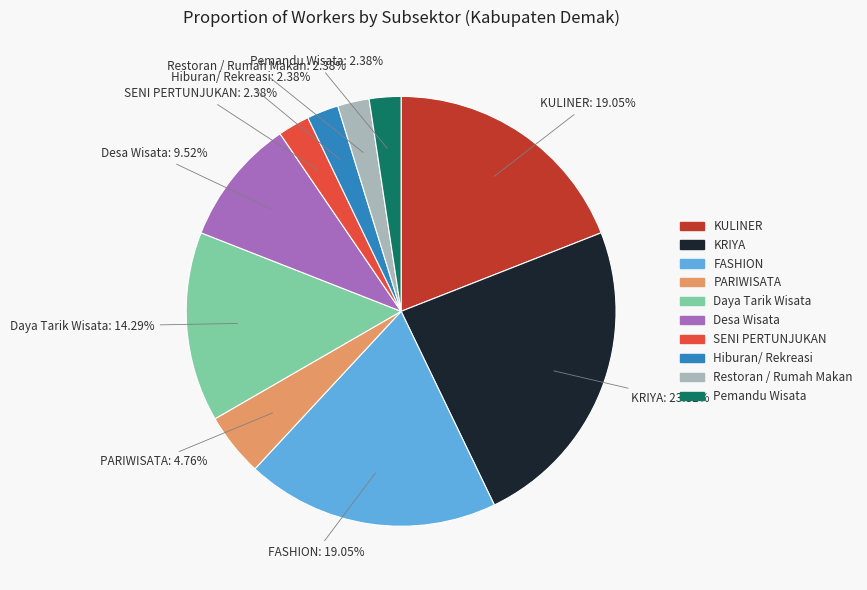

How many segments does this pie chart have?

10